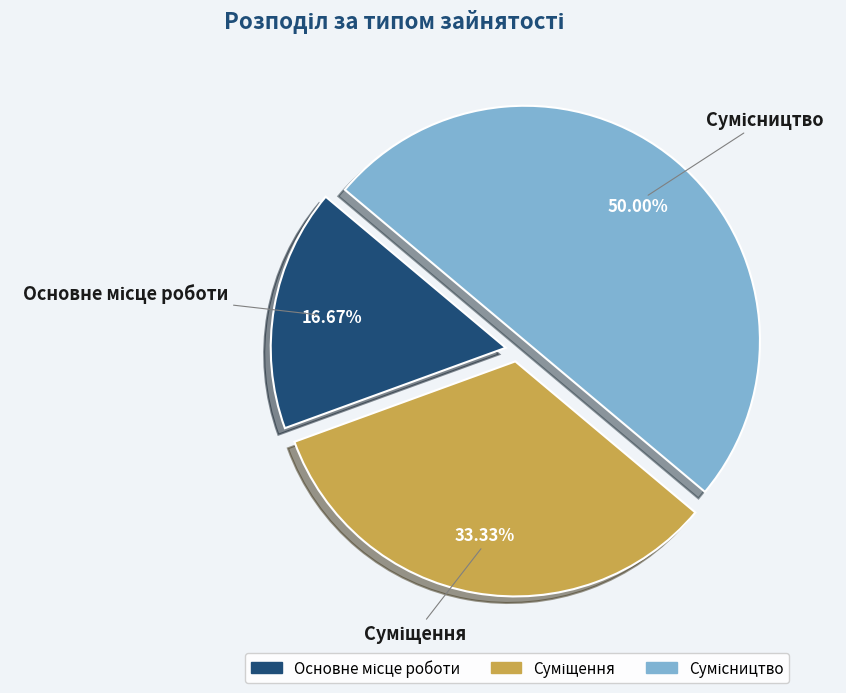

How many slices are in this pie chart?

3